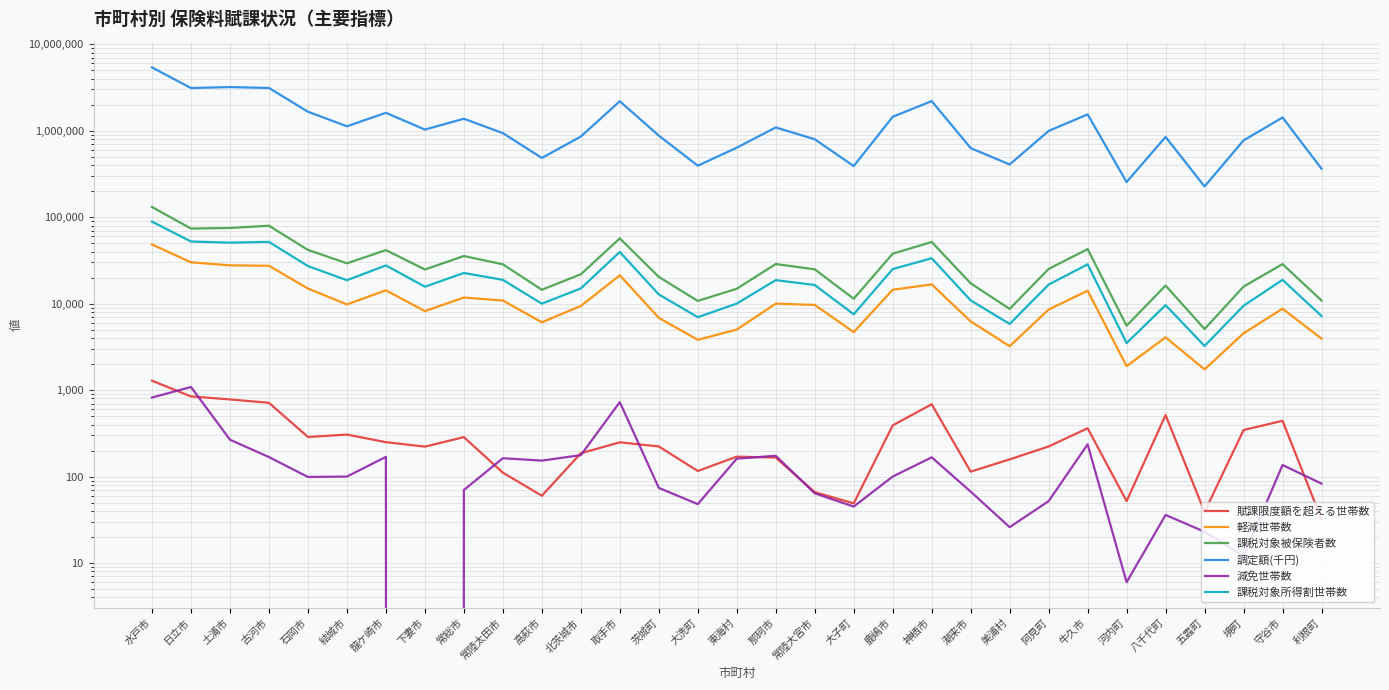

What is the maximum value shown in the chart?

5394599